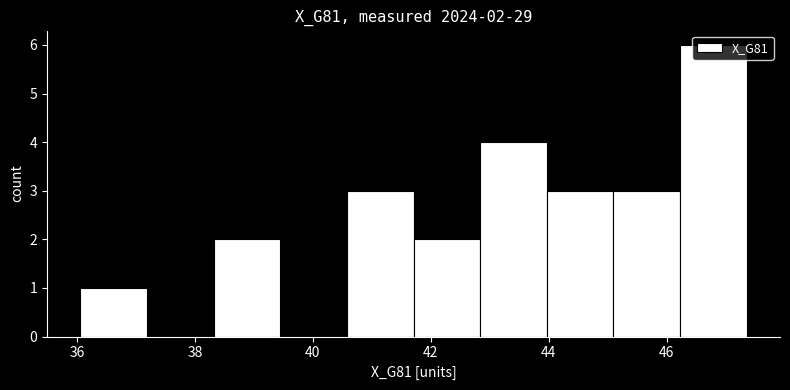

Over which range of the x-axis is the bar tallest?

46.2 to 47.4